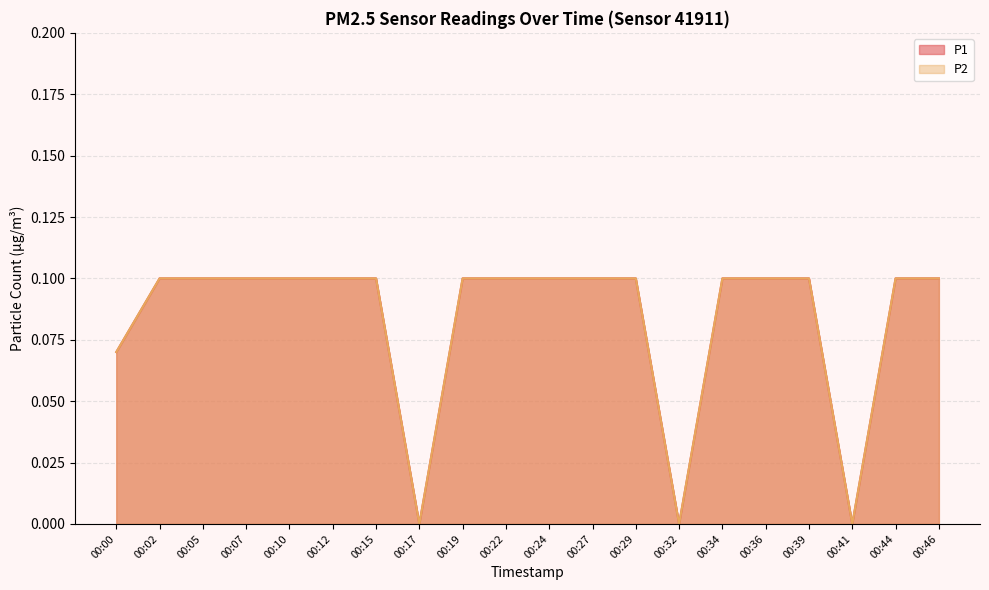

What are all the series names shown in the legend?

P1, P2